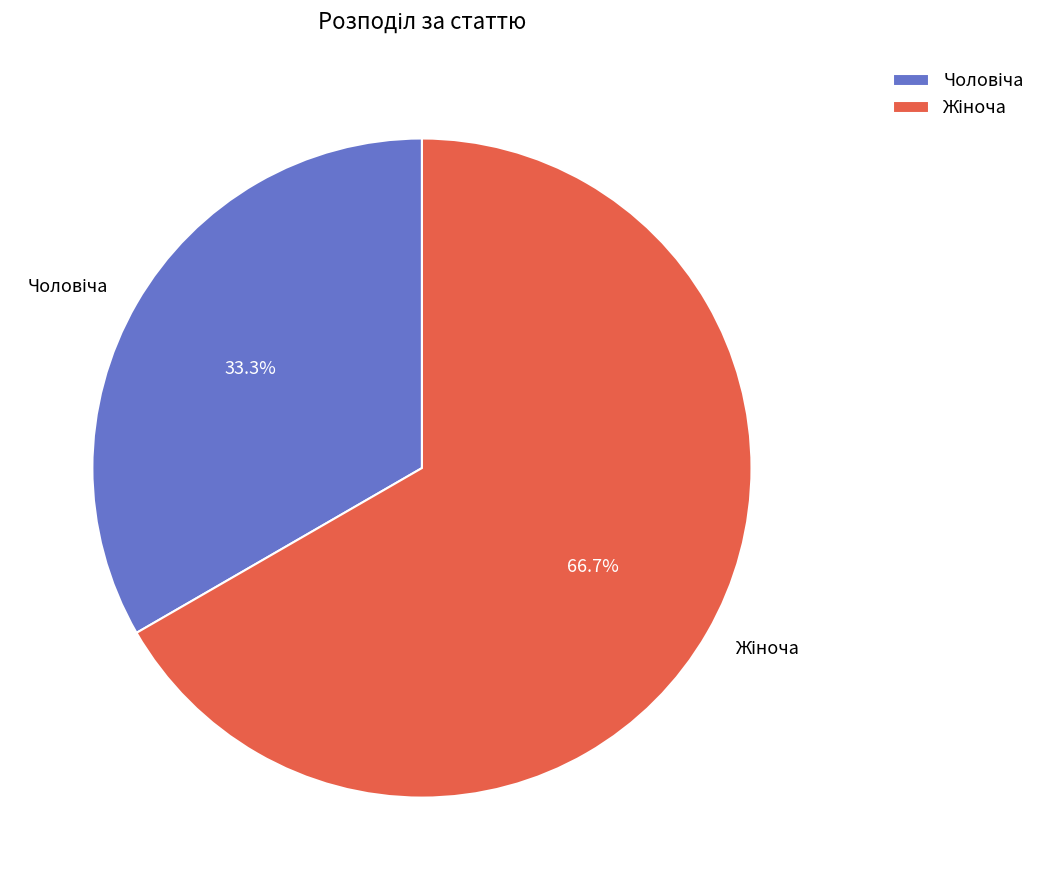

To the nearest percent, what is the difference between the largest and smallest slice percentages?

33%